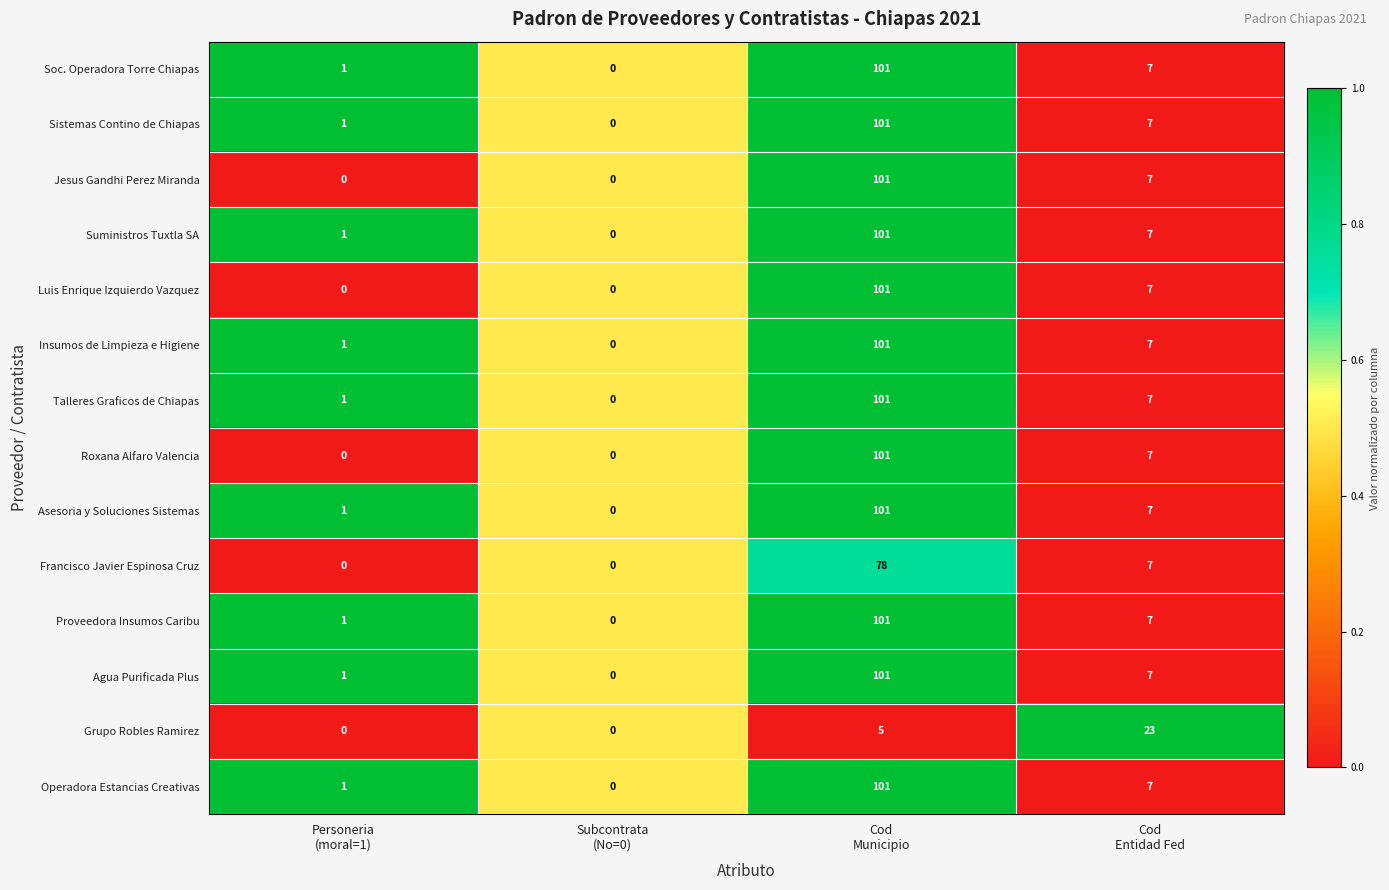

What is the difference between the maximum and second lowest values in the Roxana Alfaro Valencia series?

101